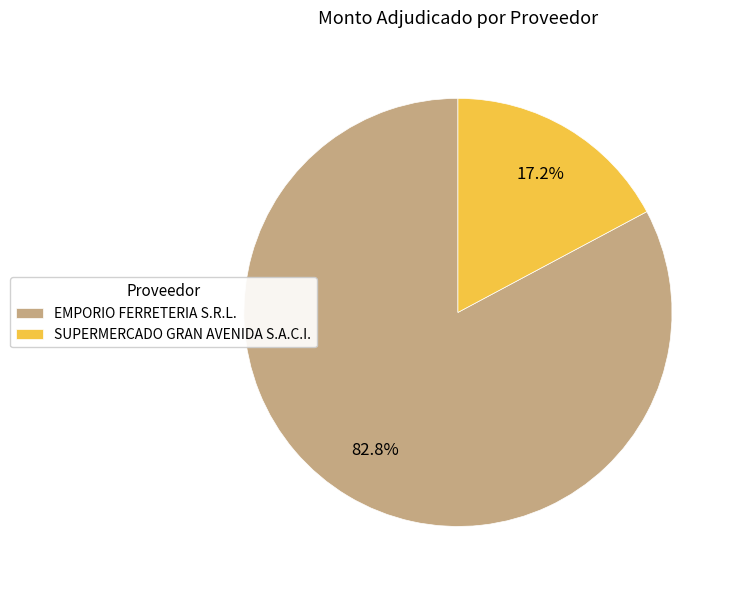

Is EMPORIO FERRETERIA S.R.L. the majority of the pie?

Yes